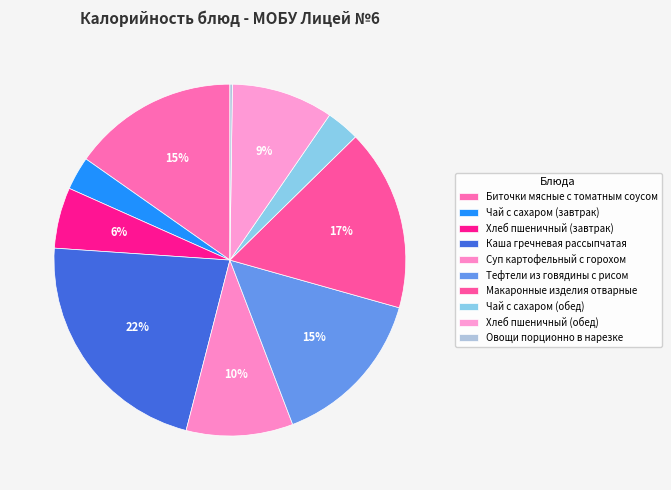

Does any single category account for the majority?

No